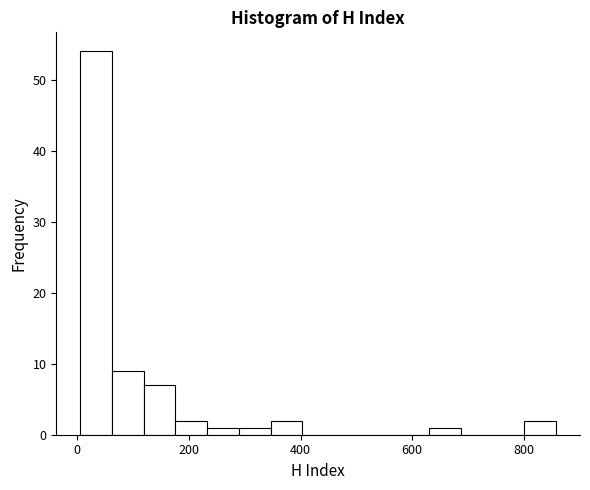

Read against the x-axis, roughly where is the centre of the tallest bar?

40